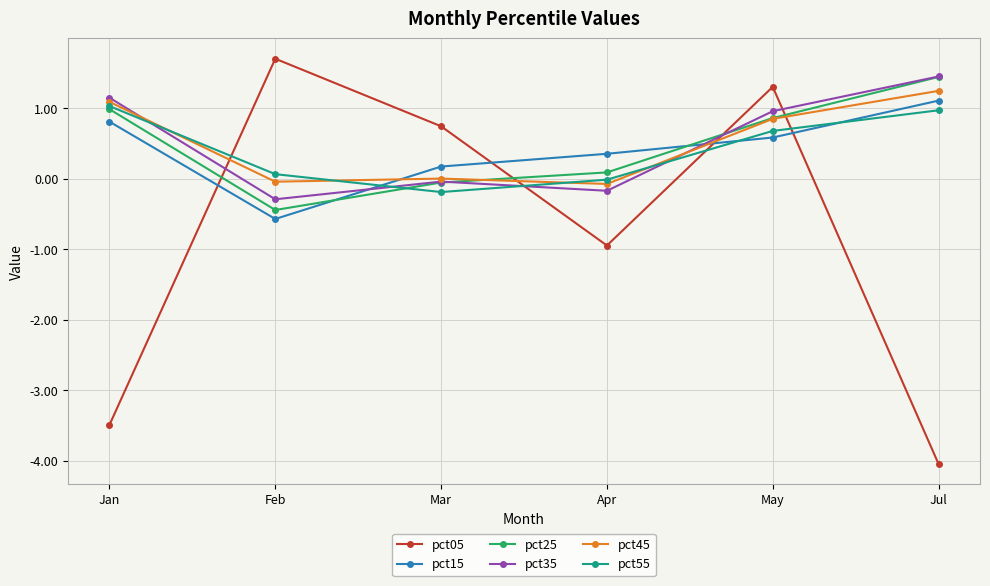

What is the value of the pct25 point at the 1st from the left?

1.0